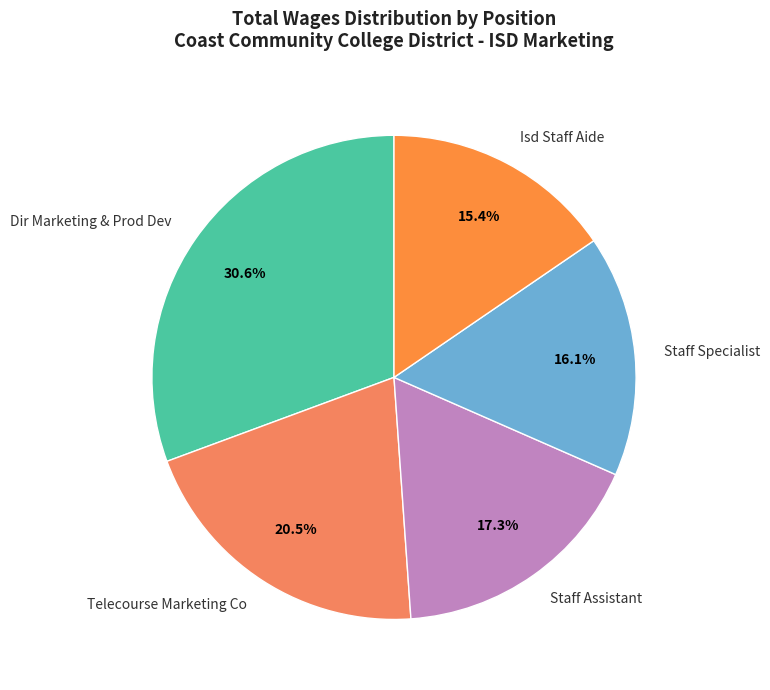

What is the ratio of the value at Telecourse Marketing Co to the value at Dir Marketing & Prod Dev?

0.7